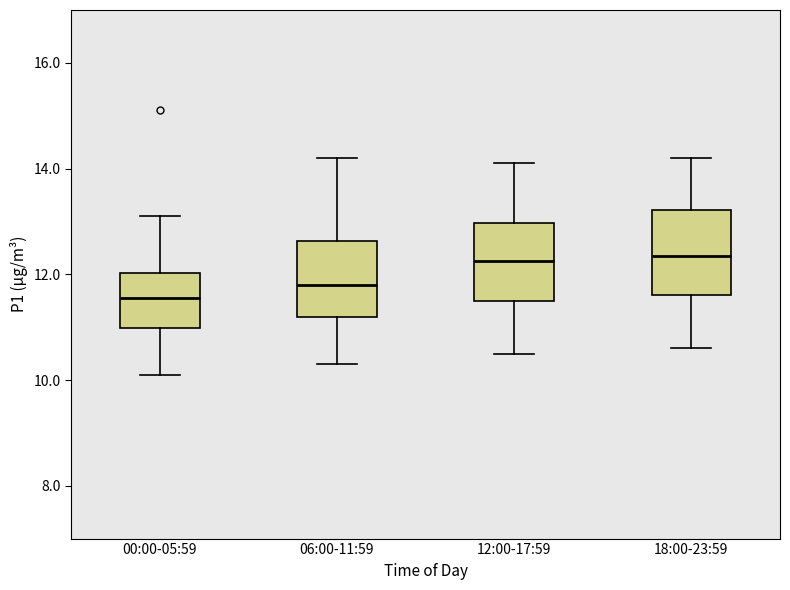

Where does the lower whisker of the box for 06:00-11:59 end on the y-axis? The values are not printed on the chart, so give them approximately, as read against the axis.

10.4